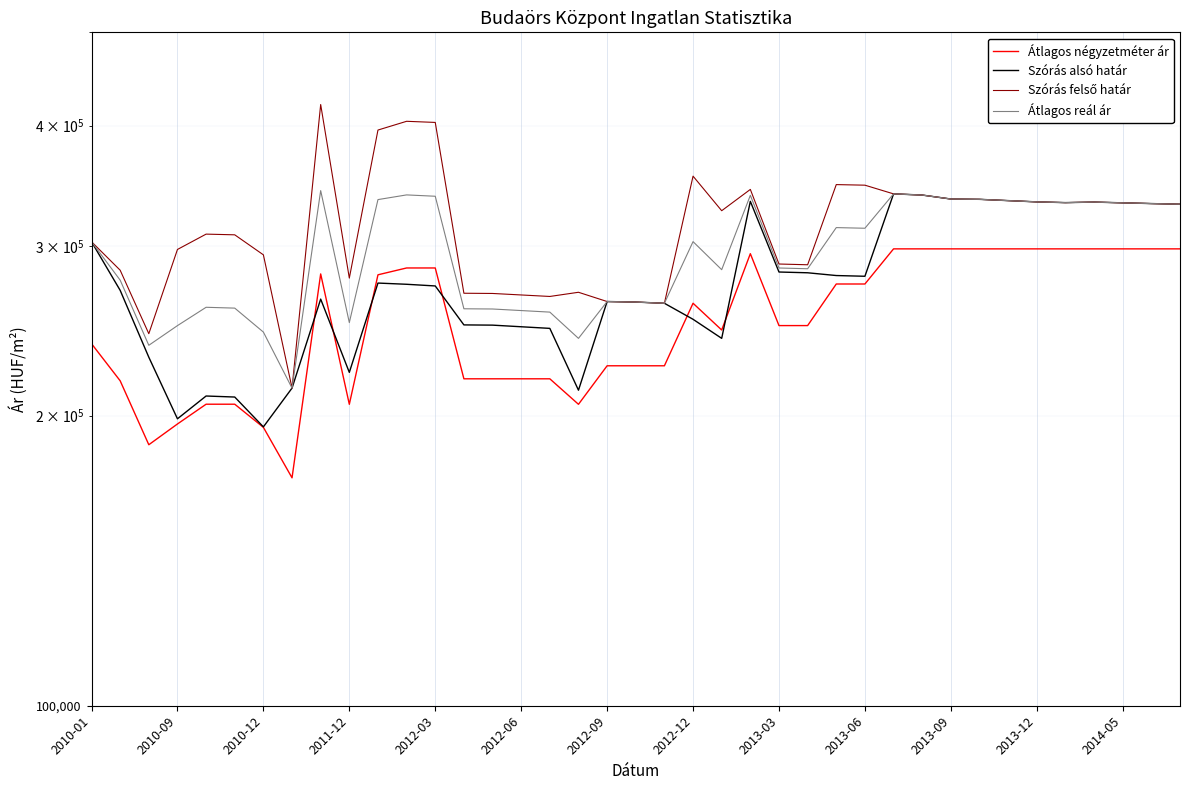

Which series has the largest range (max minus min)?

Szórás felső határ